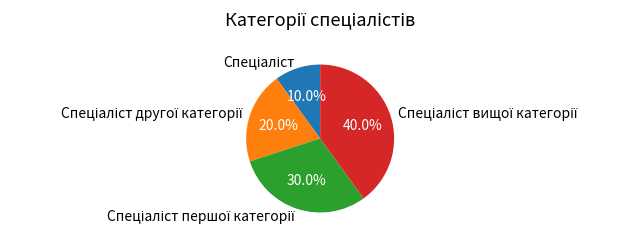

Is there any slice that represents more than half of the pie?

No